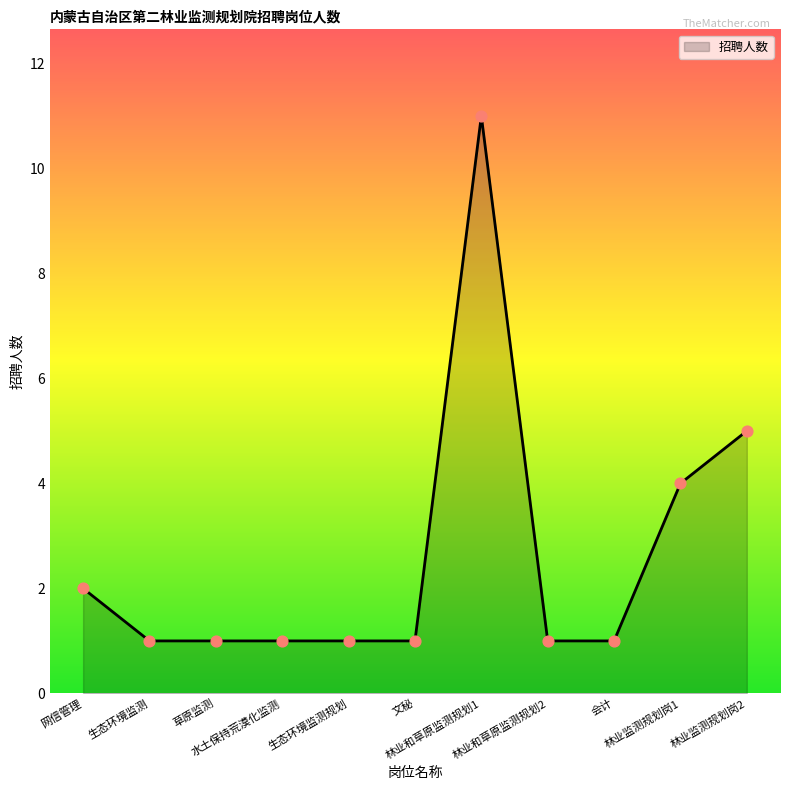

Between 文秘 and 林业和草原监测规划1, which is larger?

林业和草原监测规划1